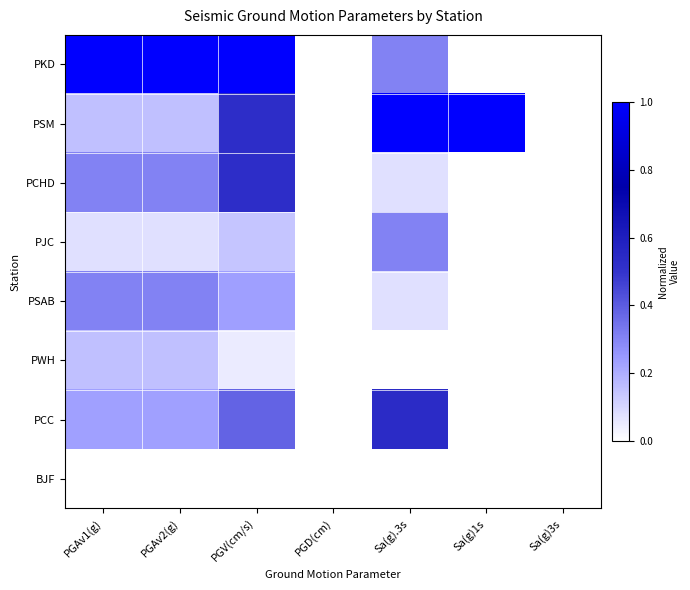

Which series has the largest total across all categories?

PKD